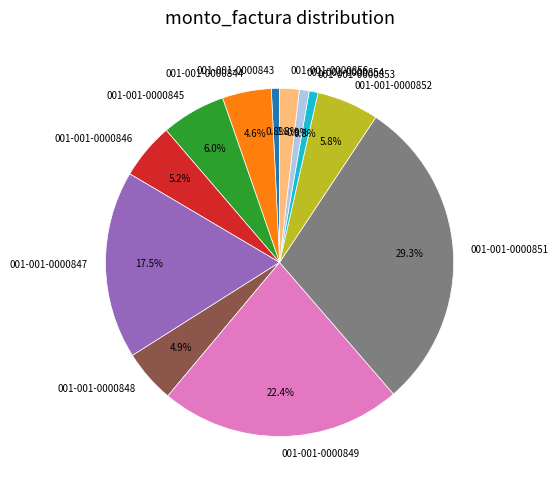

How much of the chart is everything except 001-001-0000847?

82.5%